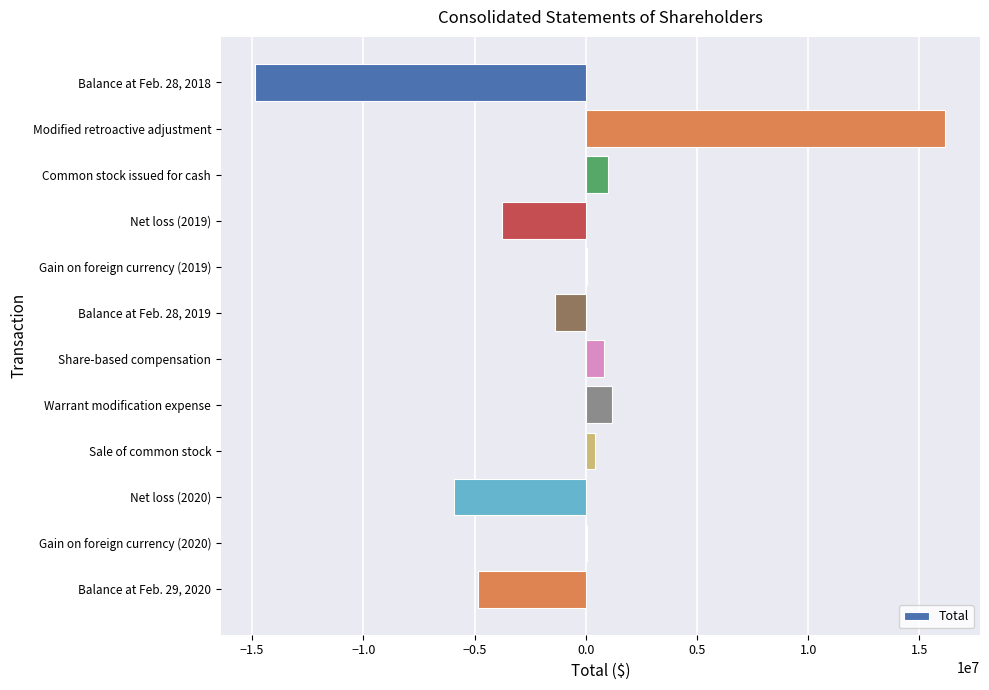

Are the bars horizontal?

Yes